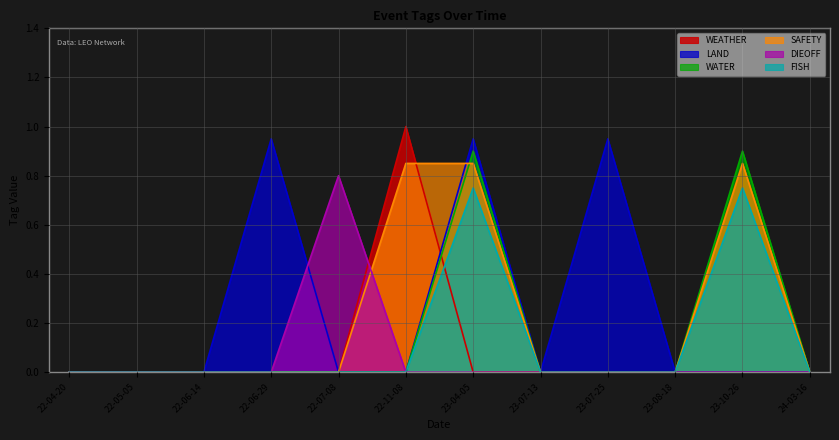

True or false: FISH and LAND cross at least once.

False